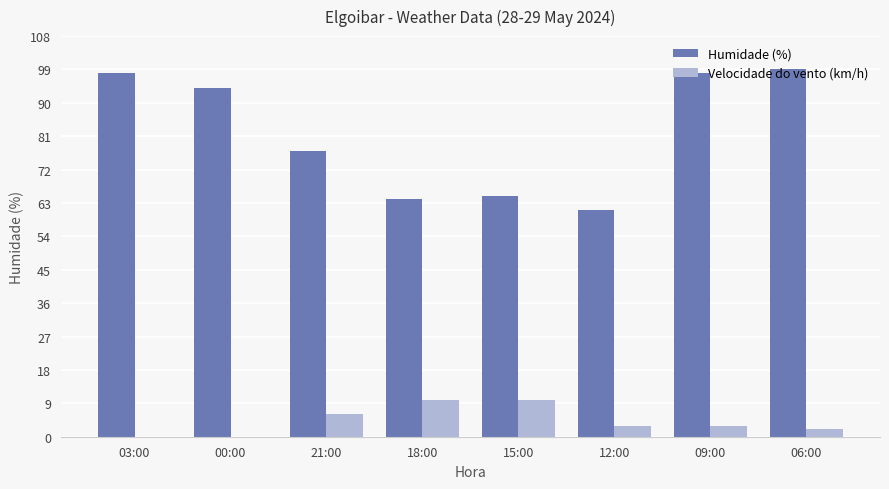

How many groups of bars are there?

8